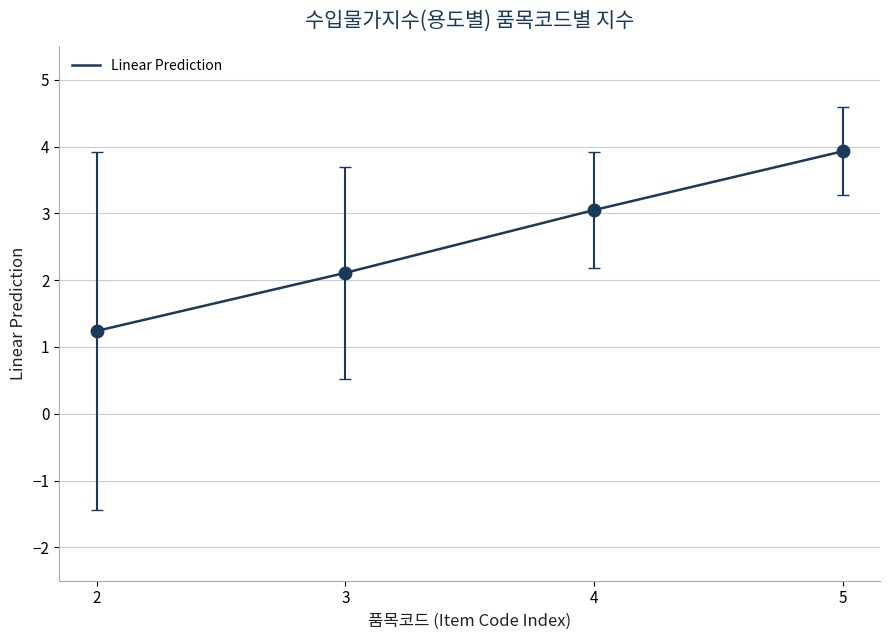

True or false: the data has more than 2 interior local peaks.

False